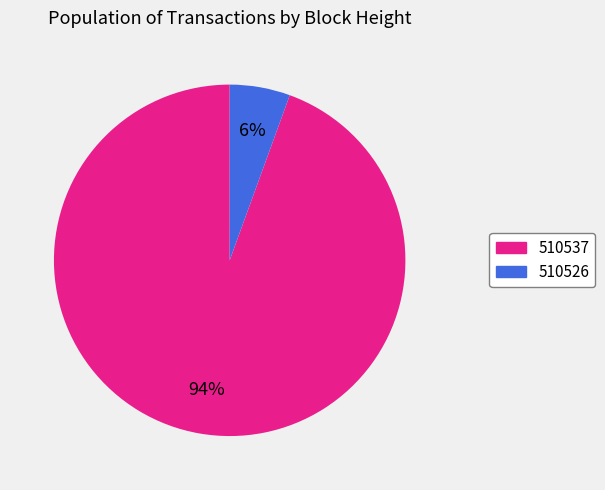

To the nearest percent, what is the average slice percentage?

50%